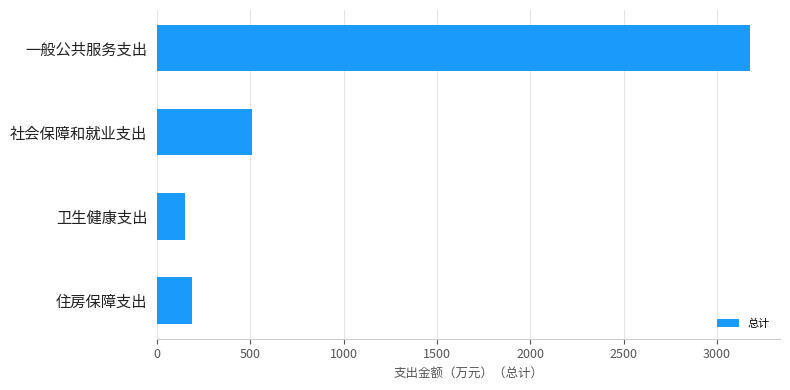

What is the approximate value at 住房保障支出?

188.8